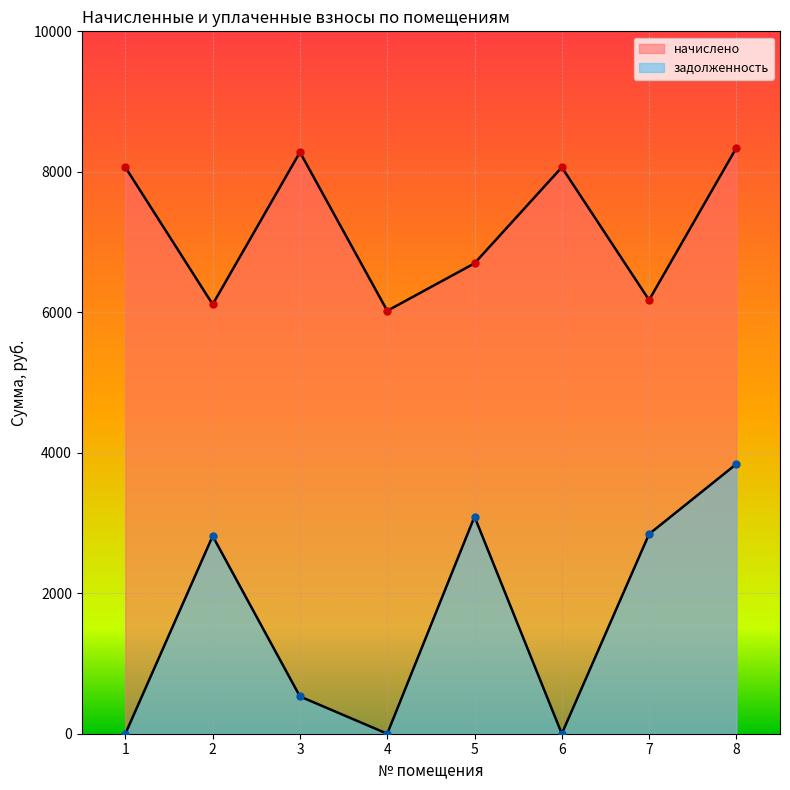

Reading right to left, list all the values displayed in this chart.

начислено: 8340.5	6174.7	8064.0	6697.0	6021.1	8279.0	6113.3	8064.0
задолженность: 3839.6	2842.6	0.0	3090.7	0.0	530.4	2814.3	0.0